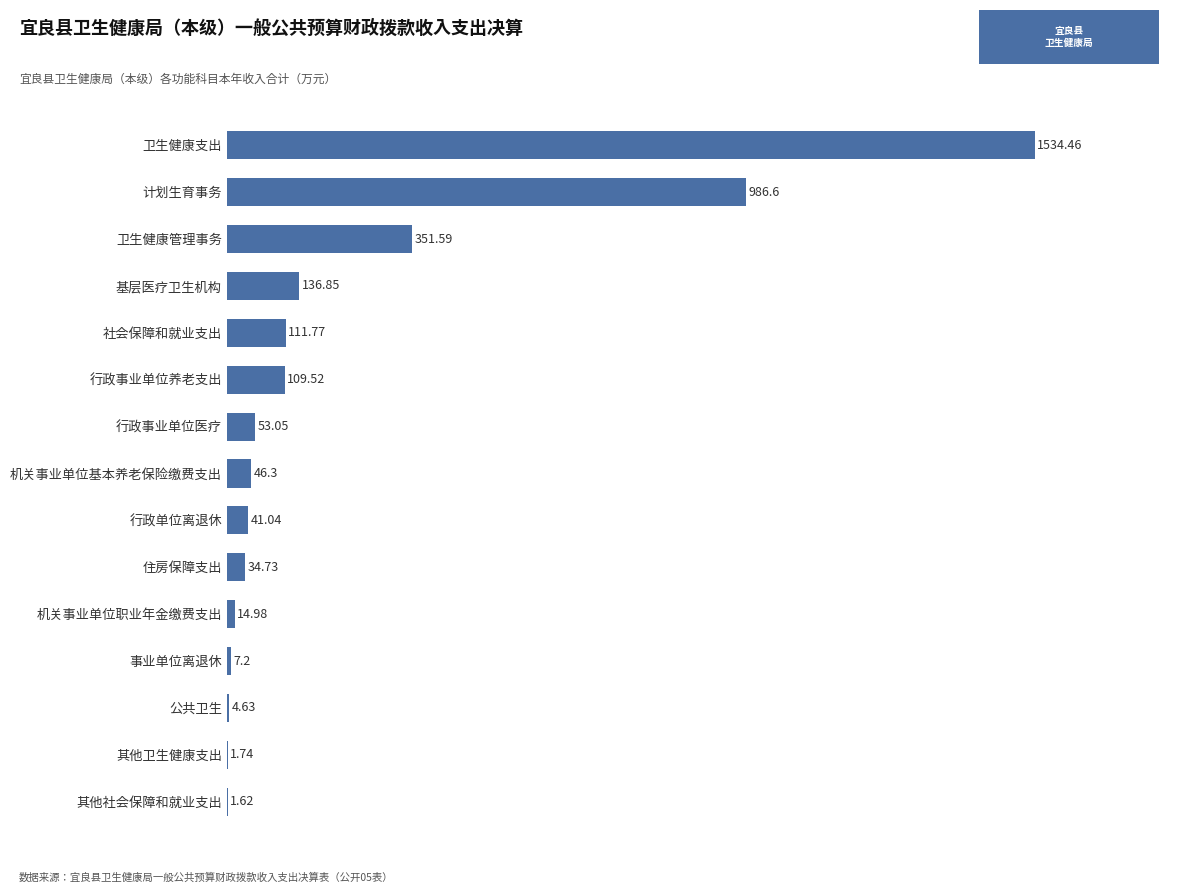

What is the sum of the values at 行政单位离退休 and 其他社会保障和就业支出?

42.7